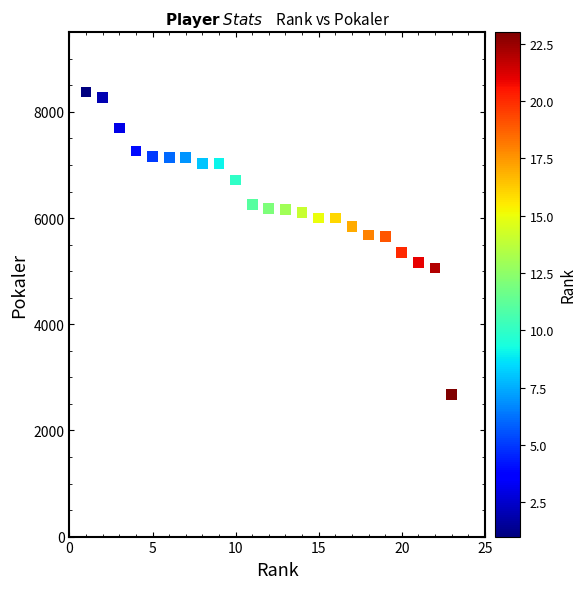

What is the range of Y values (max minus min)?

5705